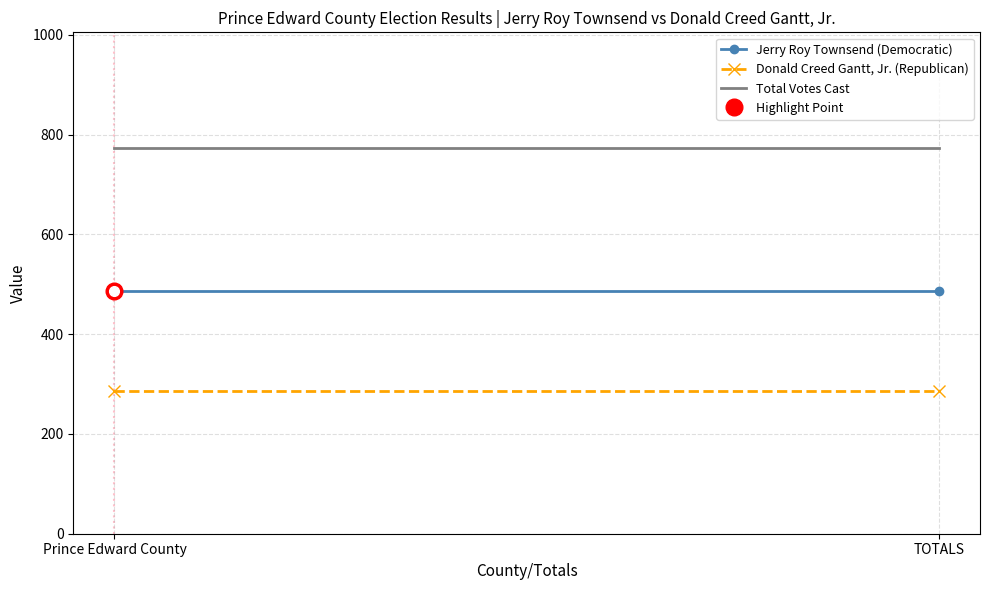

What is the total value across all series at Prince Edward County?

1546